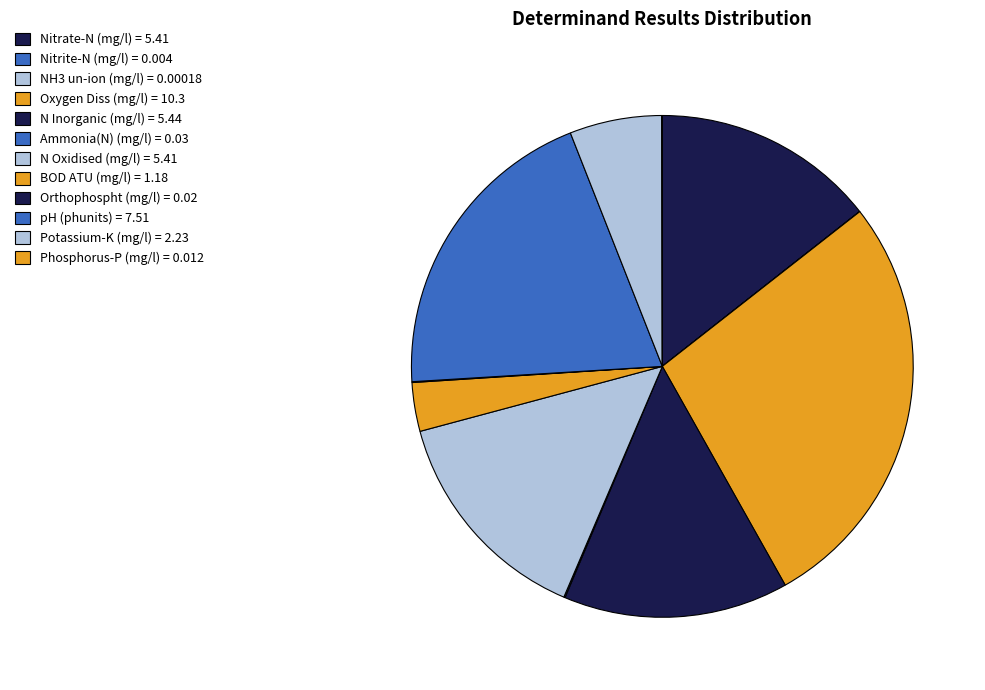

To the nearest percent, what portion does Nitrate-N (mg/l) represent?

14%